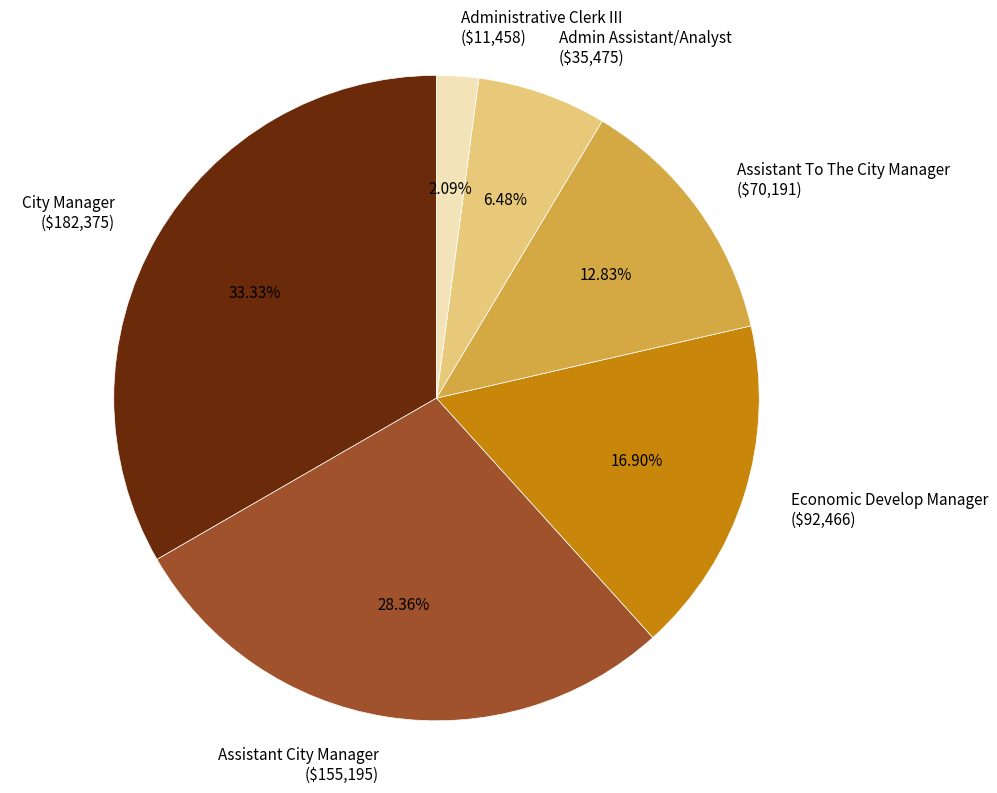

Does any single category account for the majority?

No